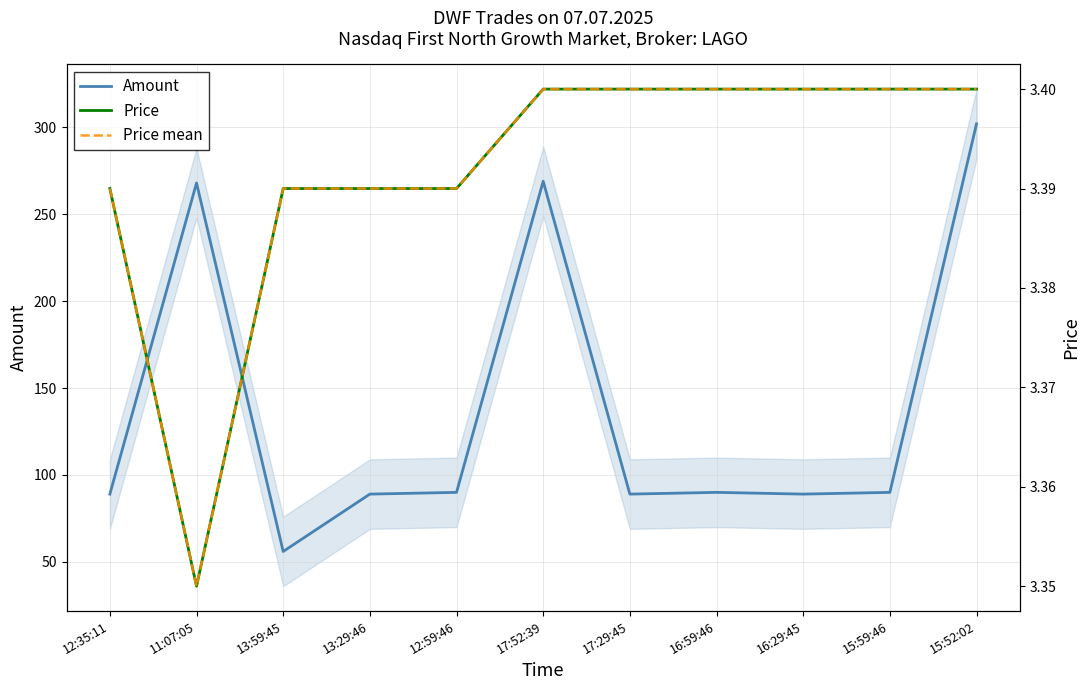

Which series has the widest spread of values?

Amount